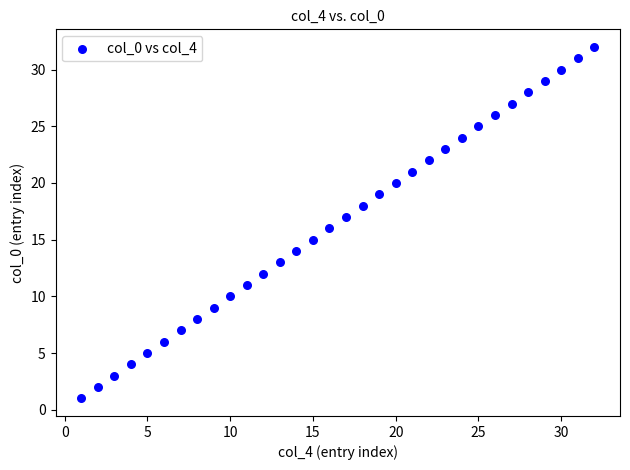

What is the range of X values (max minus min)?

31